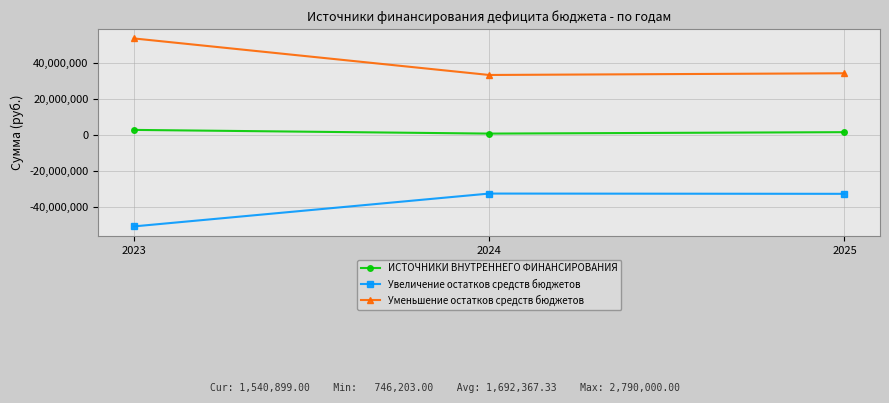

List the series in order of their overall mean, lowest first.

Увеличение остатков средств бюджетов, ИСТОЧНИКИ ВНУТРЕННЕГО ФИНАНСИРОВАНИЯ, Уменьшение остатков средств бюджетов